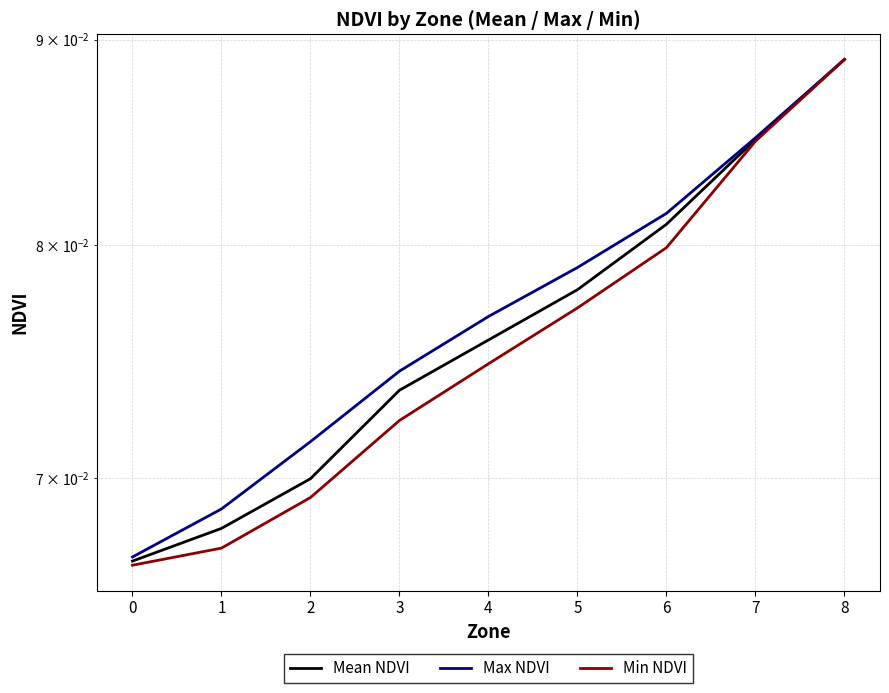

What is the approximate value of Max NDVI at 1?

0.1